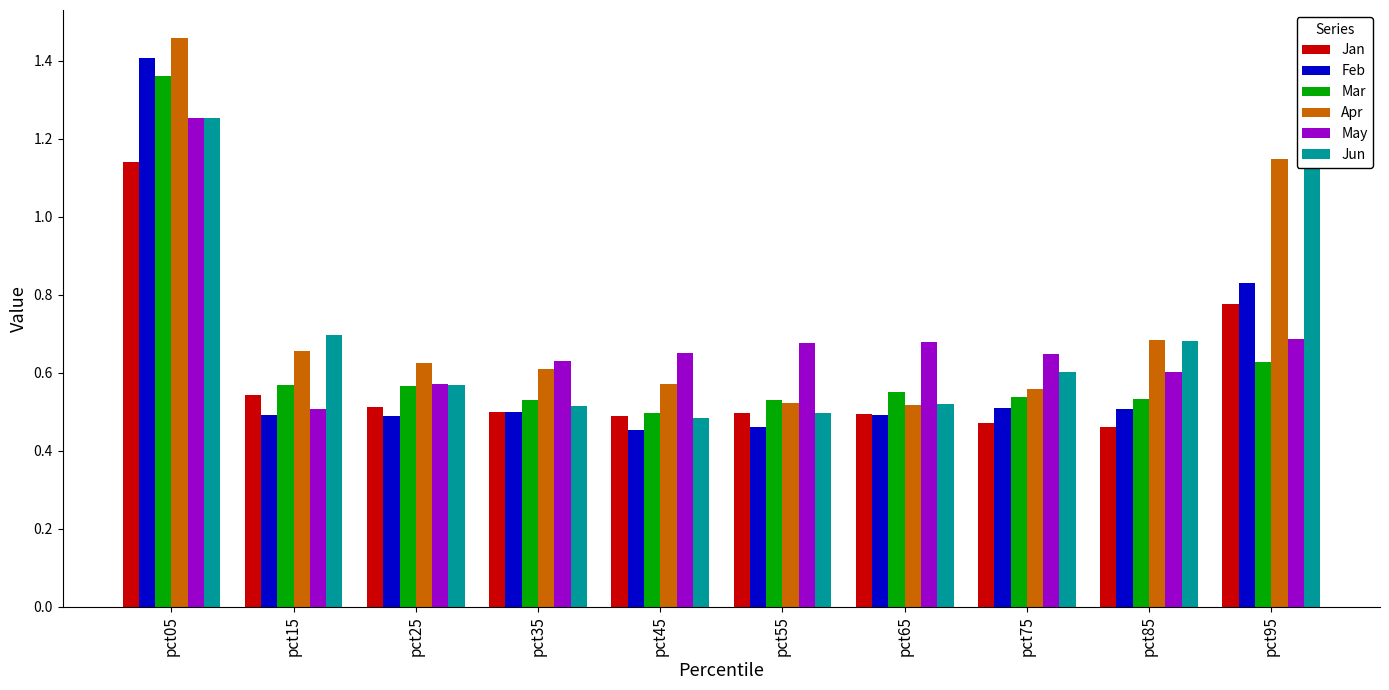

What is the difference between the highest and lowest values at pct35?

0.1